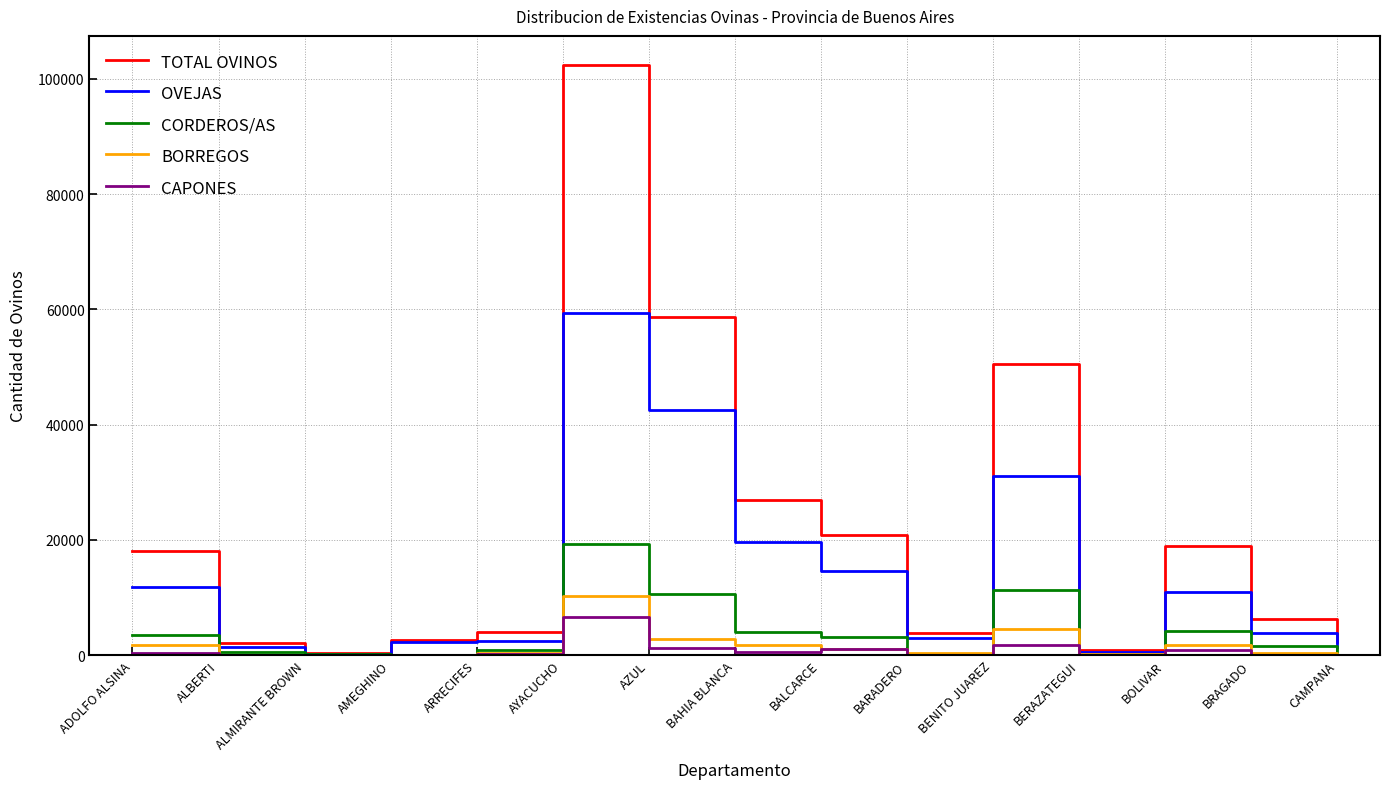

List the series in order of their peak value, lowest first.

CAPONES, BORREGOS, CORDEROS/AS, OVEJAS, TOTAL OVINOS